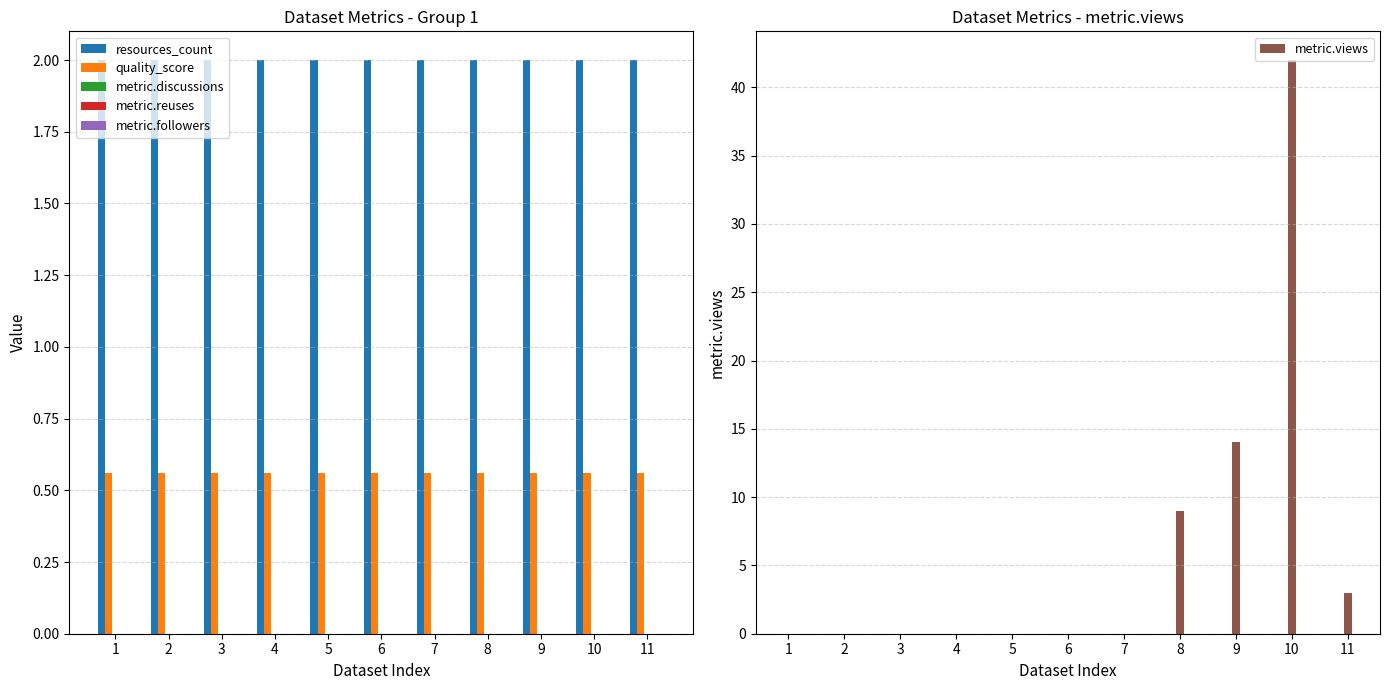

Which series has the widest spread of values?

metric.views